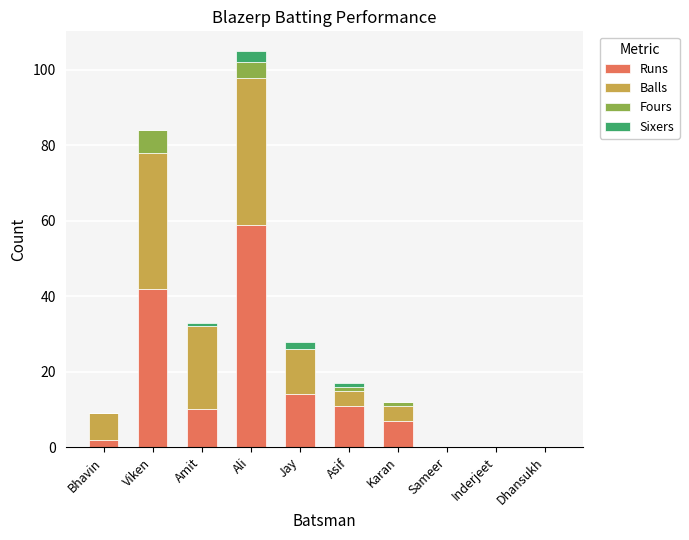

The value of Runs at Amit is 10. True or false?

True